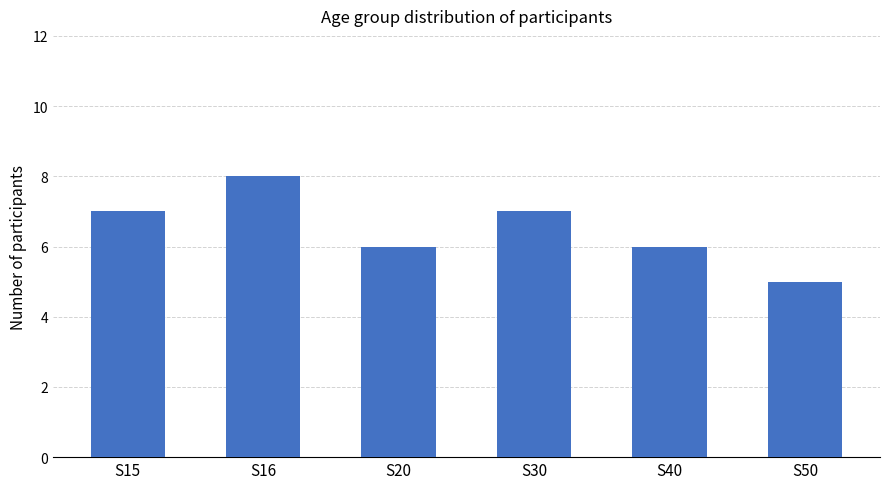

What is the approximate value at S40?

6